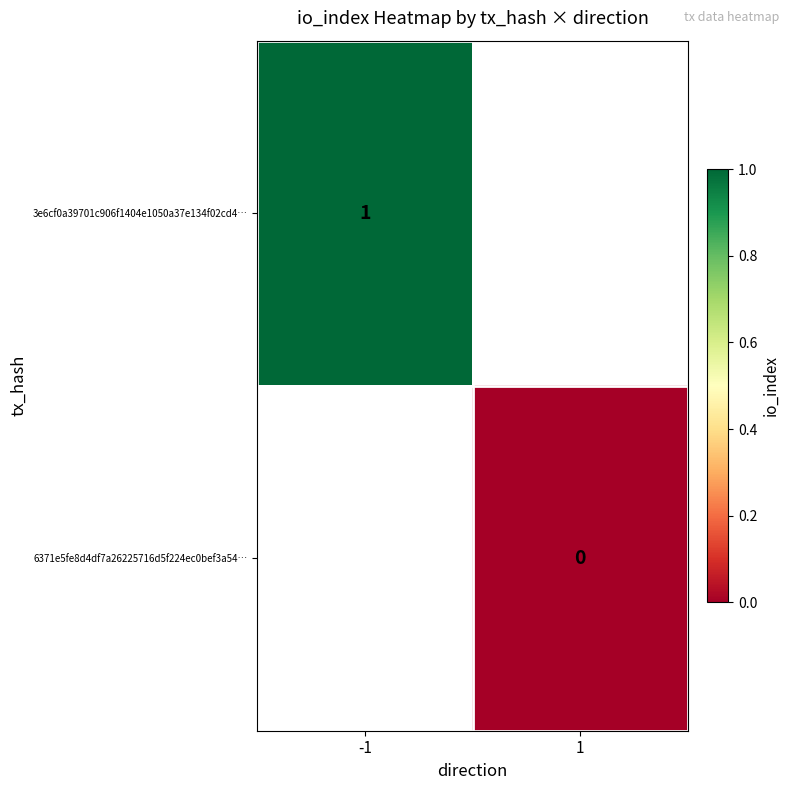

Is it true that 3e6cf0a39701c906f1404e1050a37e134f02cd4… equals 1 at -1?

True